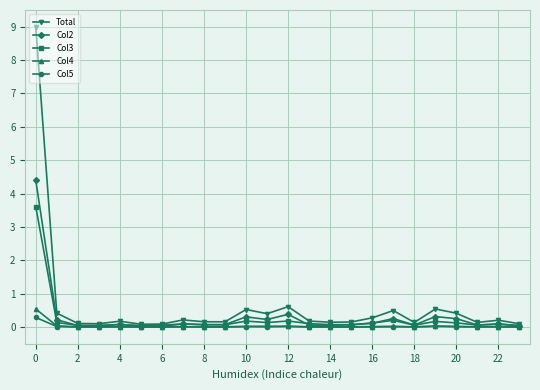

What is the difference between the second highest and second lowest values in the Col3 series?

0.2